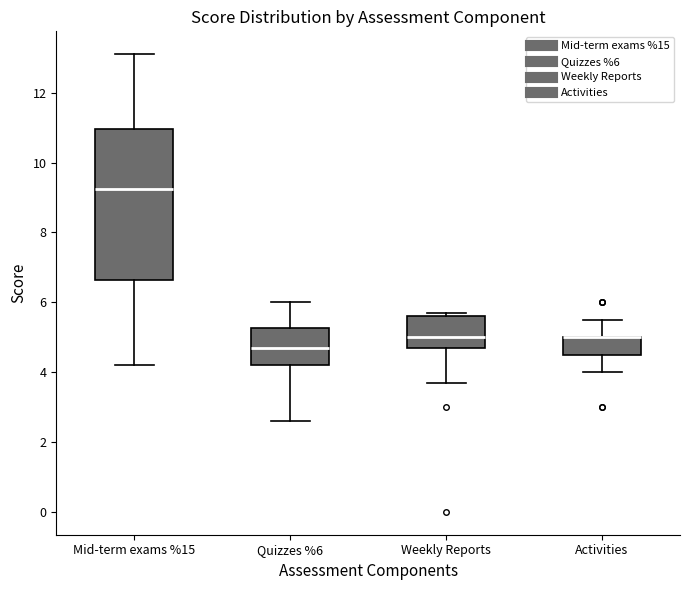

Which box is the tallest, from its lower edge to its upper edge?

Mid-term exams %15